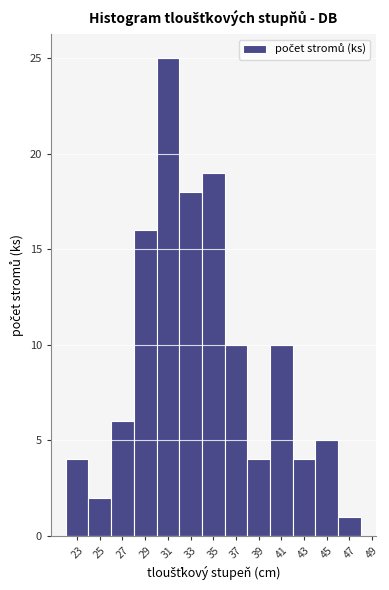

Reading left to right, what are all the values shown in this chart?

4	2	6	16	25	18	19	10	4	10	4	5	1